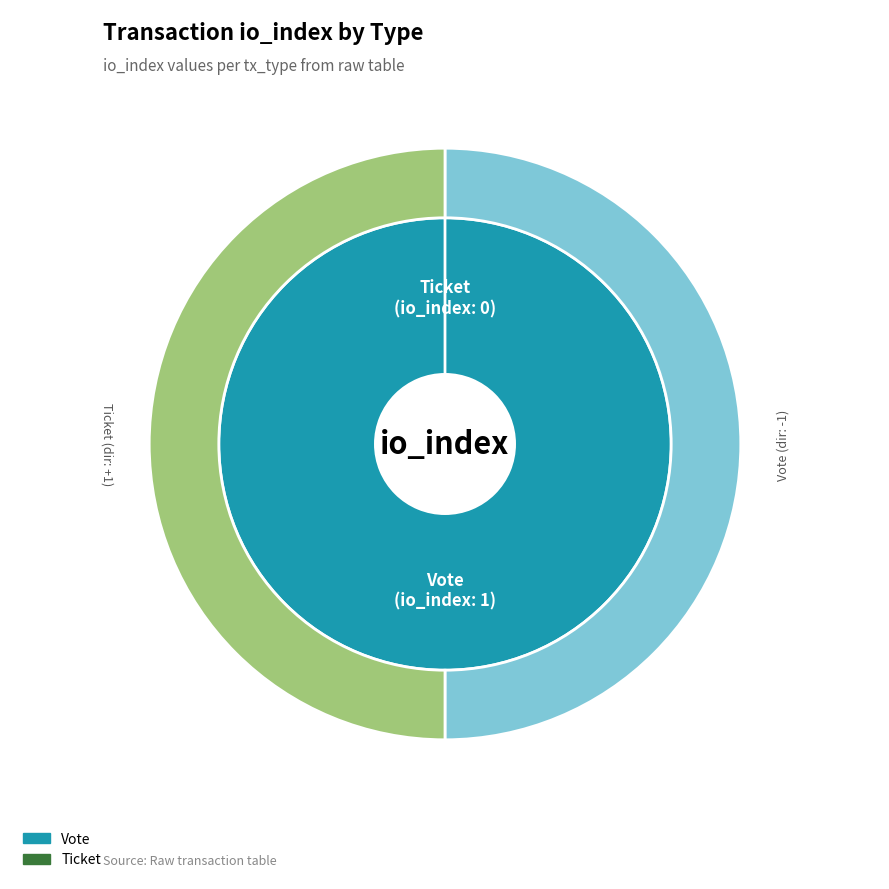

To the nearest percent, what is the difference between the largest and smallest slice percentages?

100%